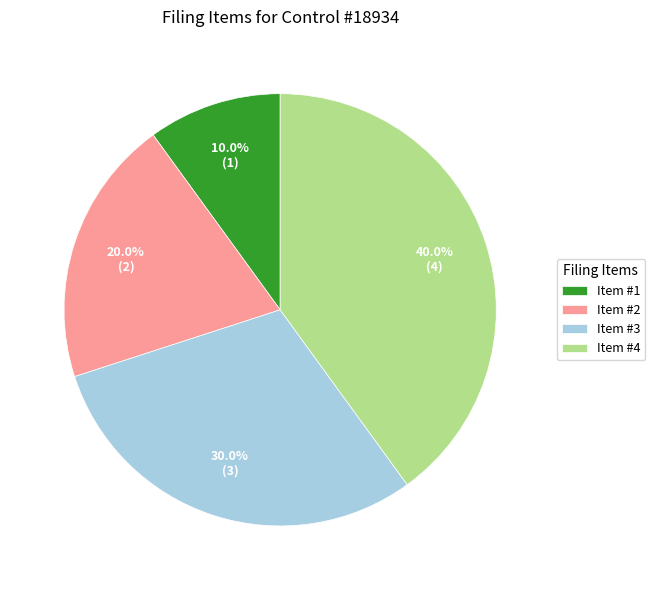

Does Item #1 represent more than half of the total?

No